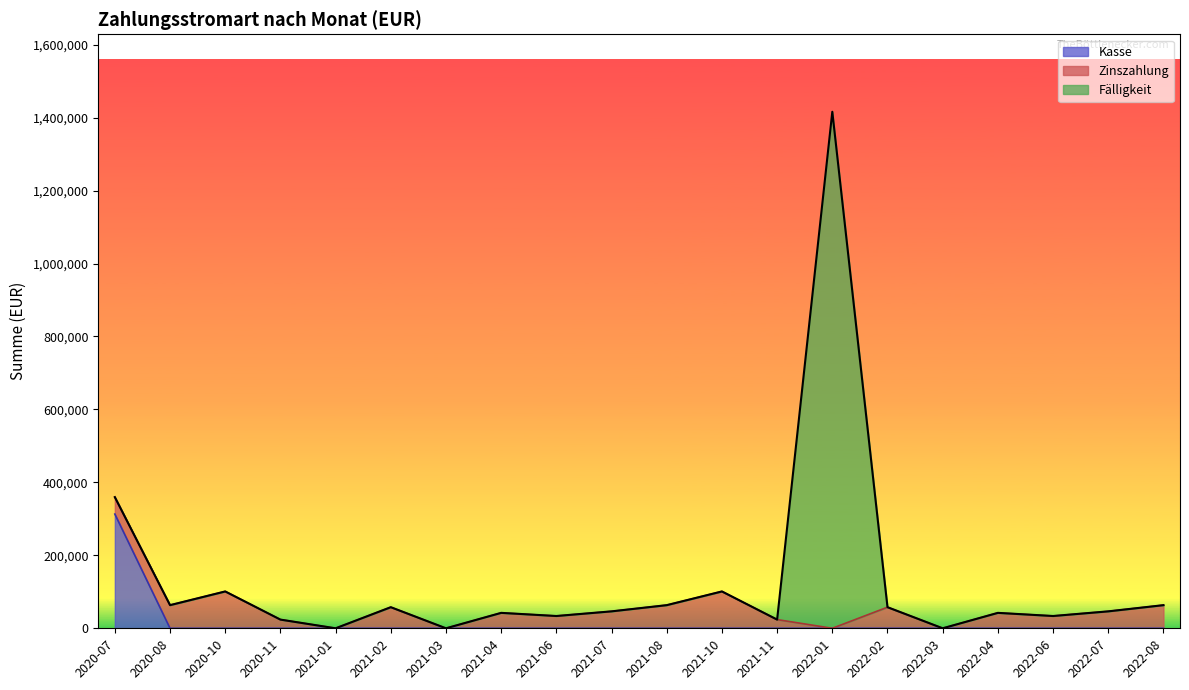

What is the difference between the highest and lowest values at 2022-06?

33677.0